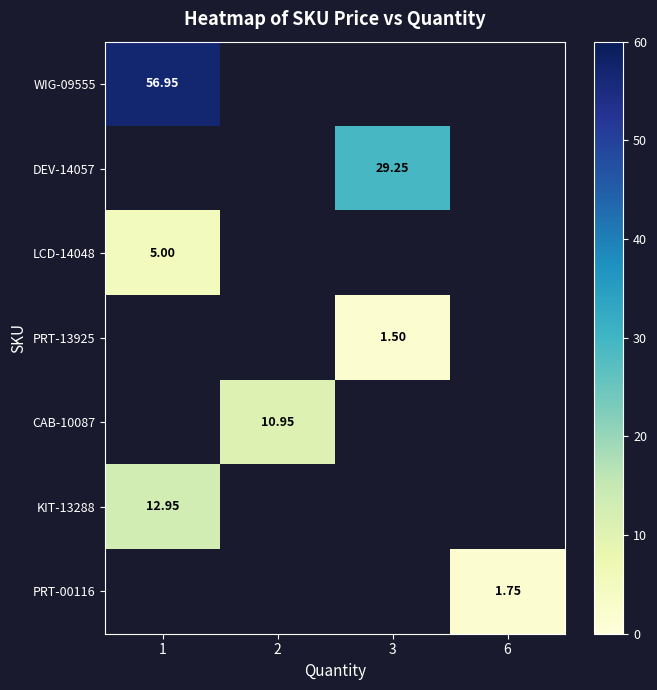

What is the greatest value displayed?

57.0